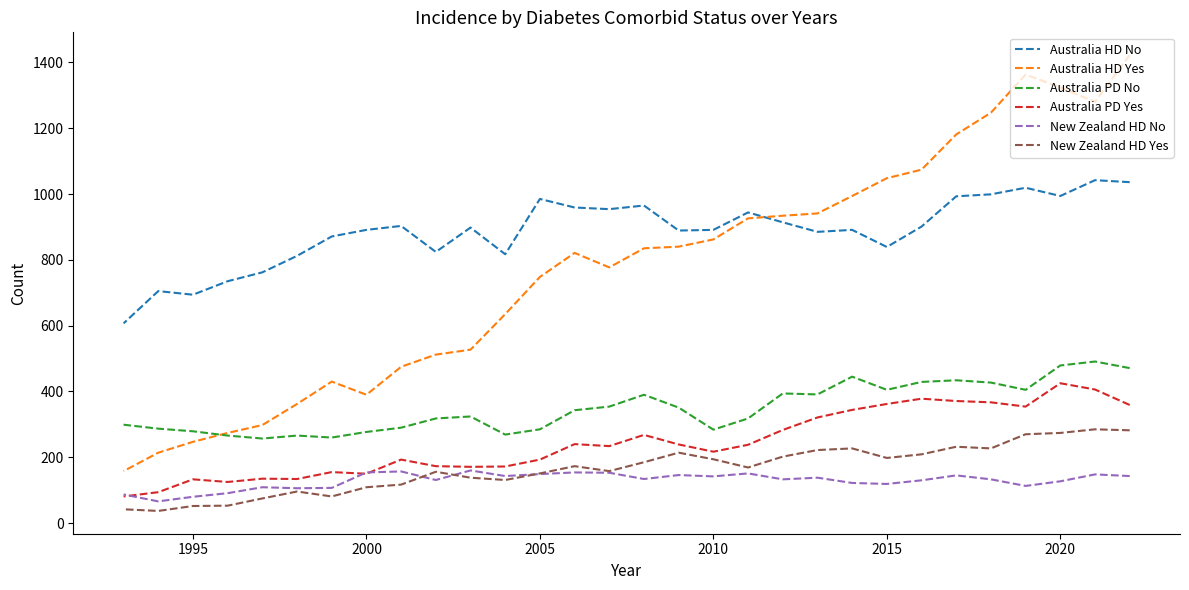

What is the maximum value shown in the chart?

1422